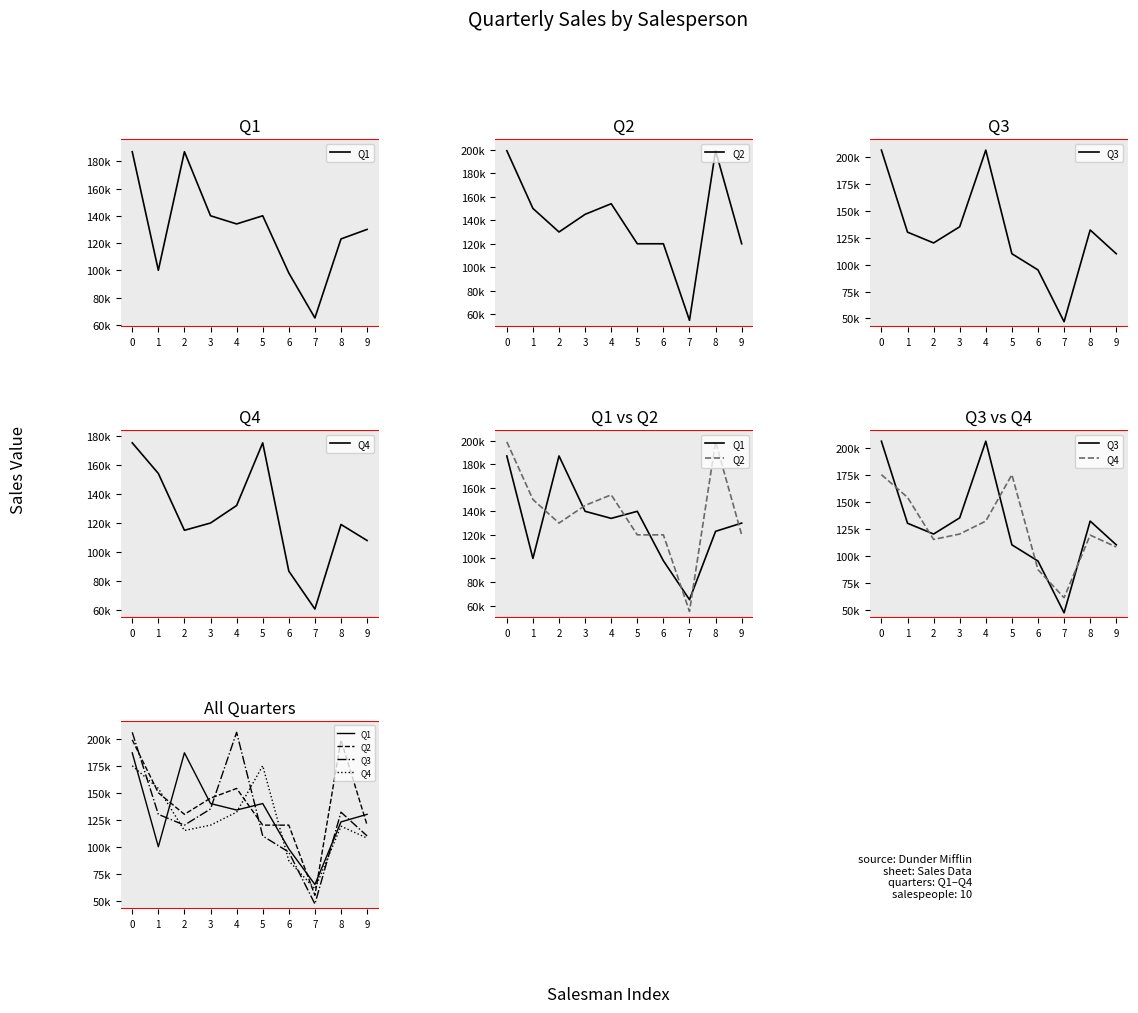

What is the value of the Q2 point at the 7th from the left?

120000